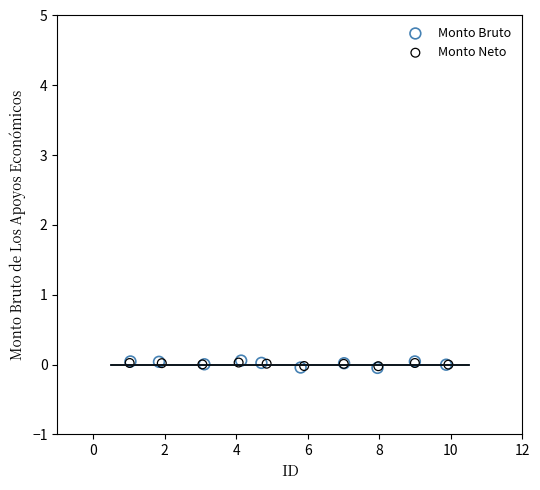

Which series has the largest Y range (max minus min)?

Monto Bruto